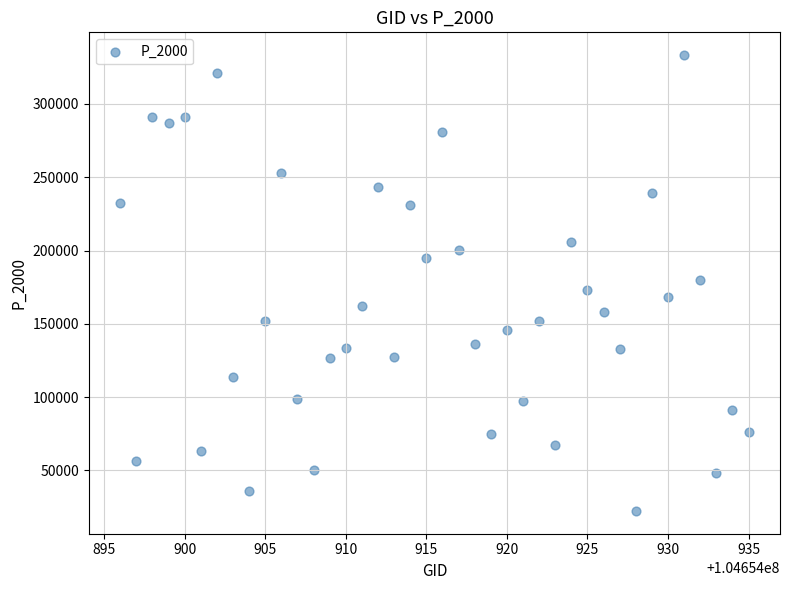

What is the range of Y values (max minus min)?

310975.3